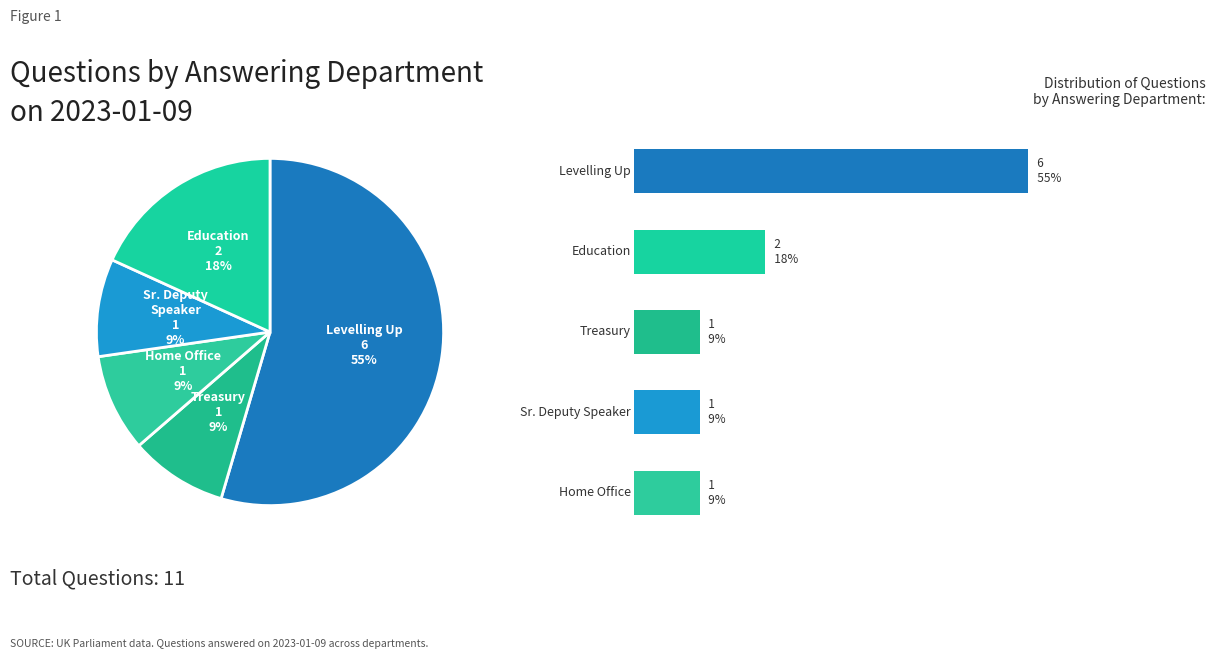

What is the majority slice?

Levelling Up, Housing and Communities